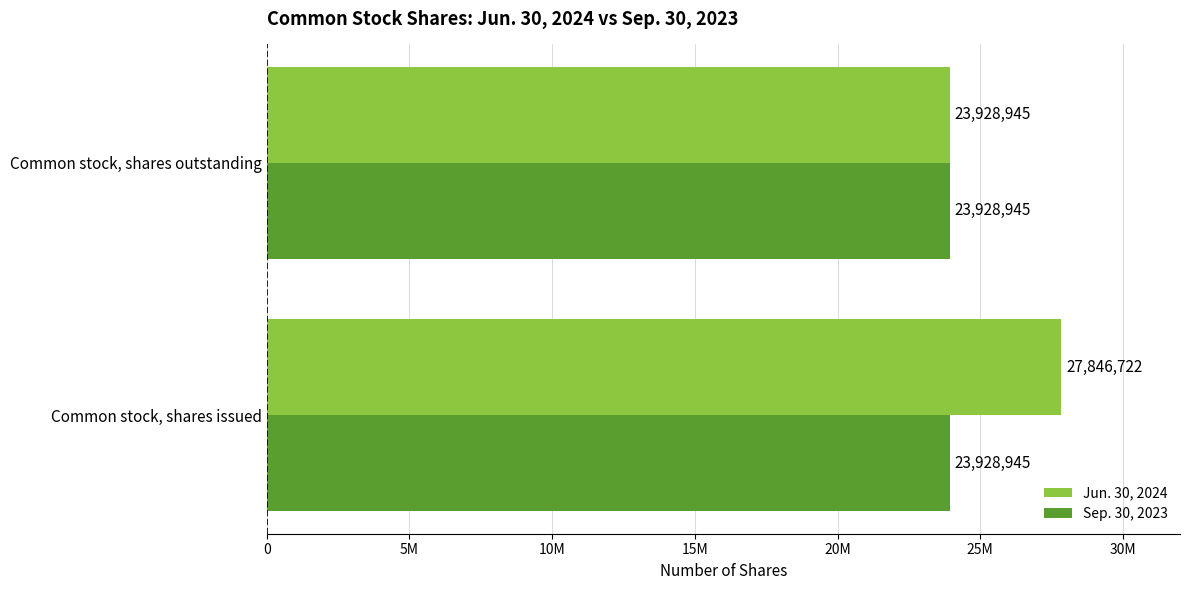

What are all the series names shown in the legend?

Jun. 30, 2024, Sep. 30, 2023